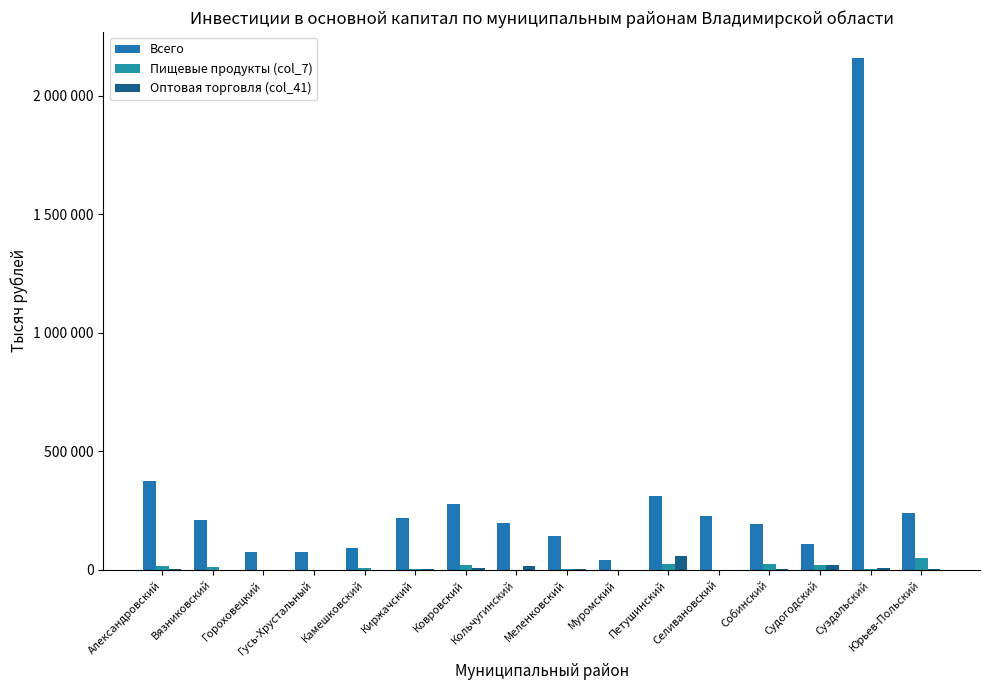

What is the label of the 5th bar from the right?

Селивановский